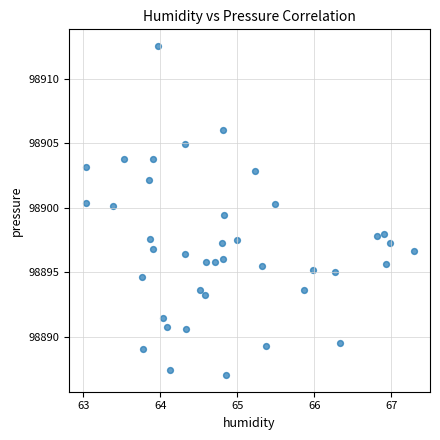

What is the range of Y values (max minus min)?

25.5